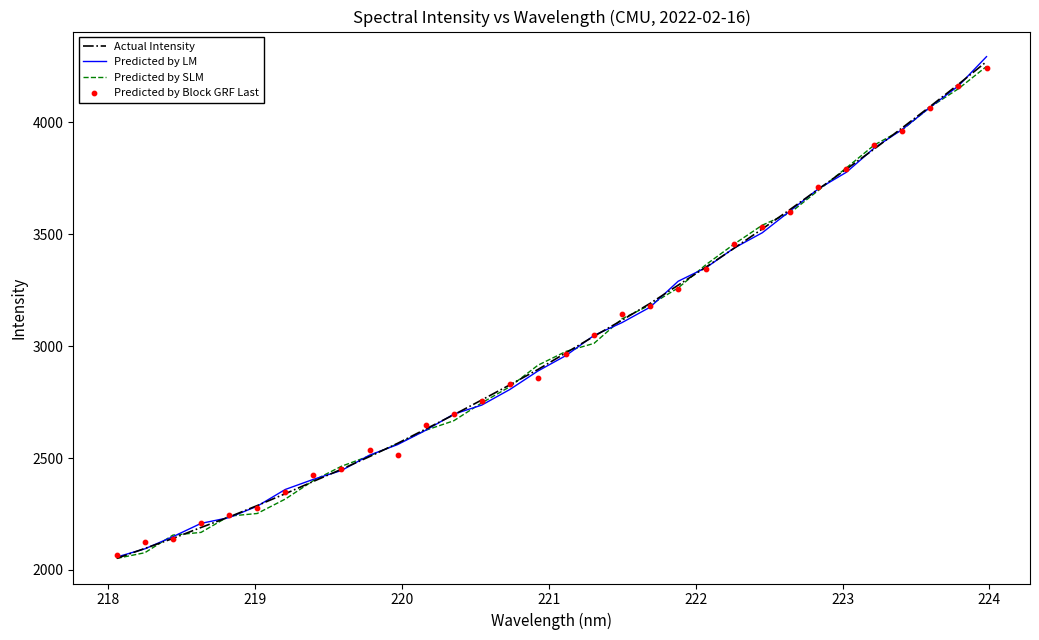

Which series has the widest spread of Y values?

Predicted by LM